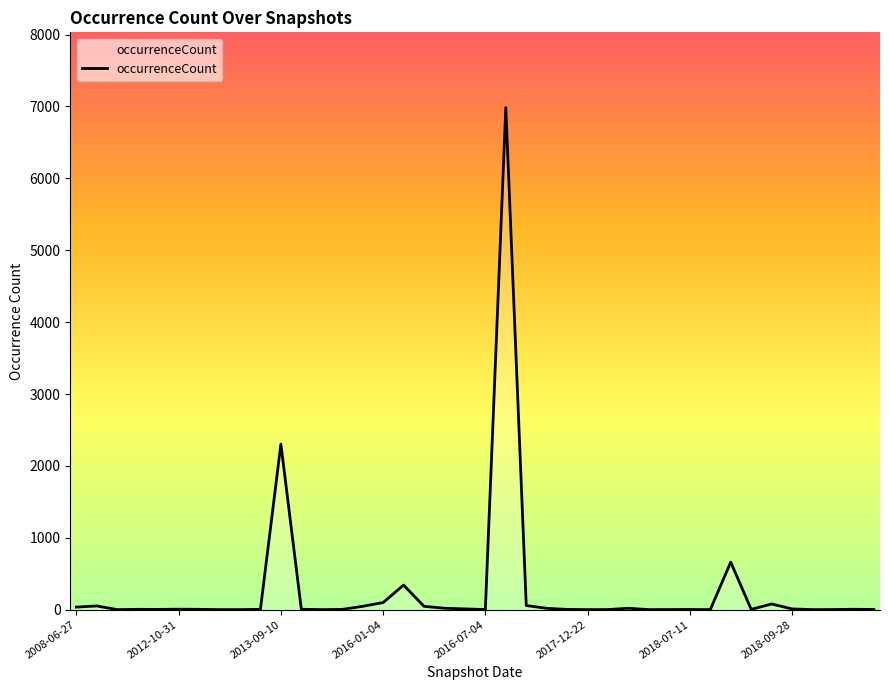

What is the difference between the maximum and minimum values?

6982